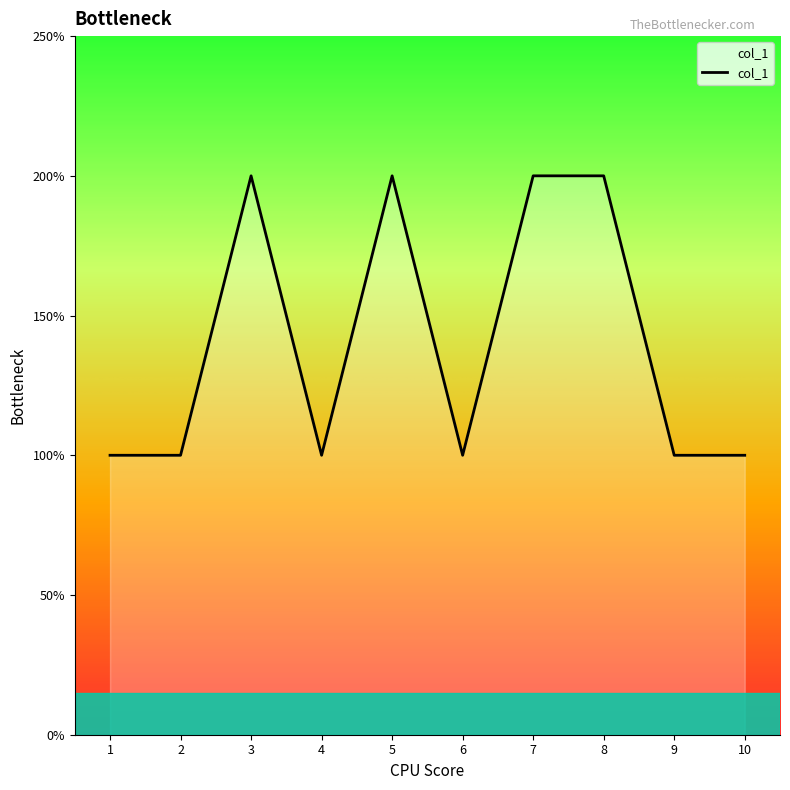

Is it true that the value at 9 is 100?

True